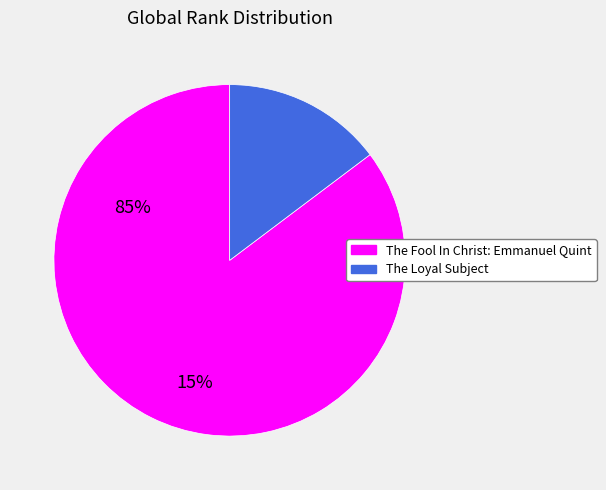

Count the number of slices in the pie.

2